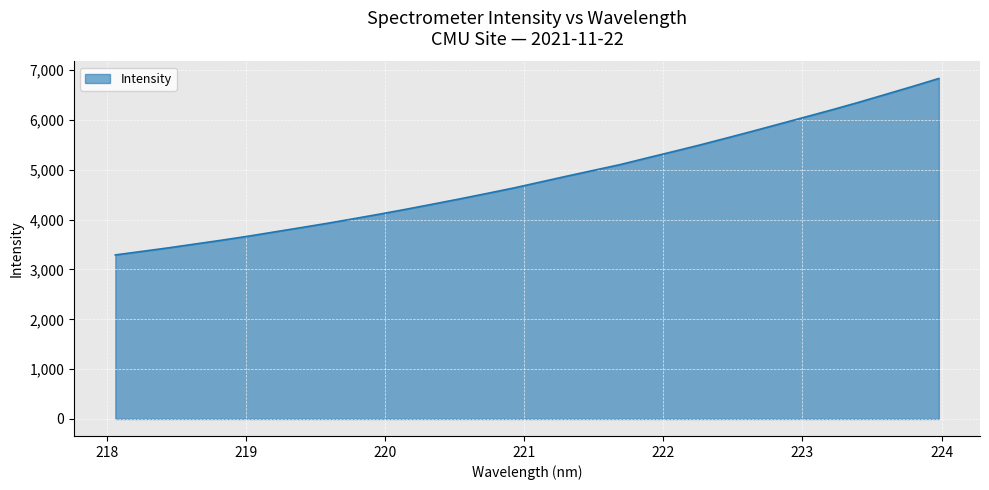

What is the smallest value displayed?

3292.2